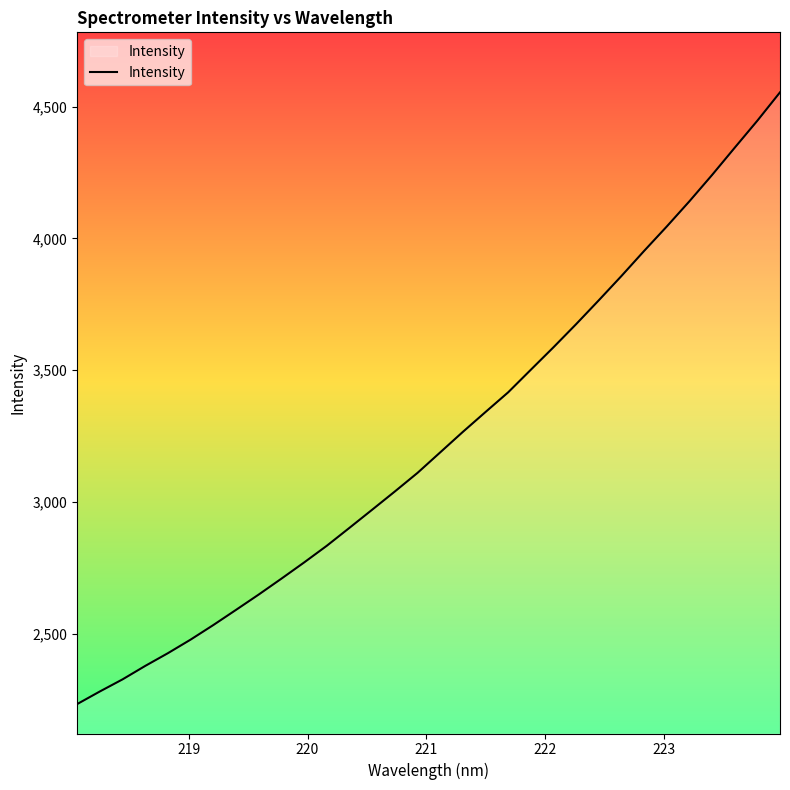

What is the minimum value shown in the chart?

2232.7